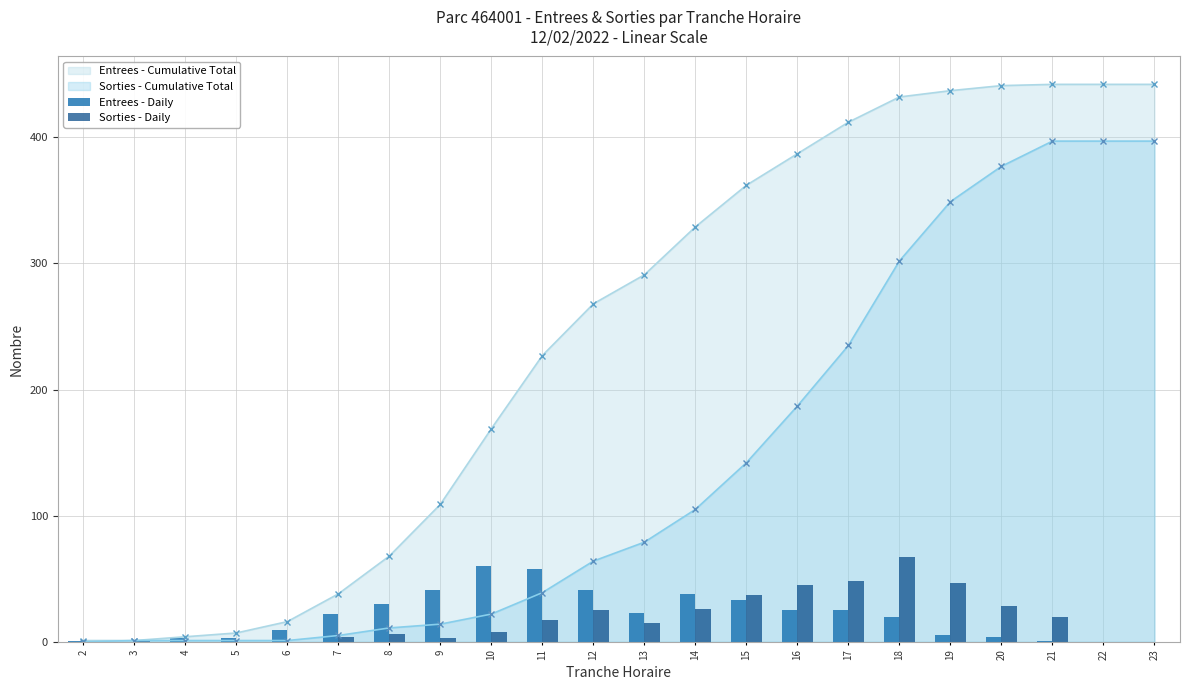

Does the chart contain stacked bars?

No